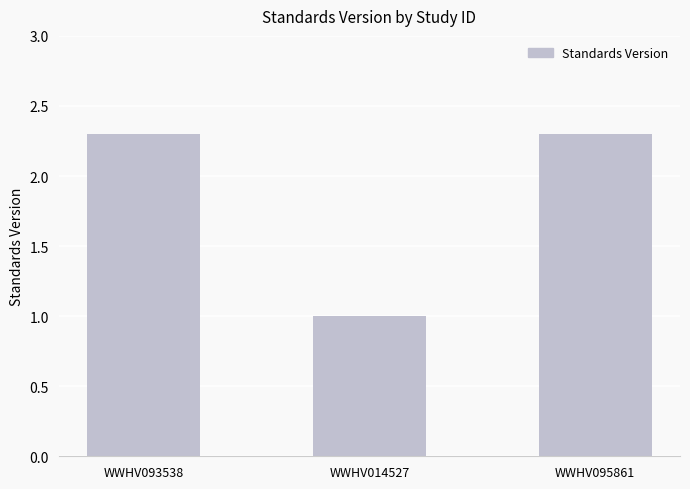

What is the ratio of the value at WWHV093538 to the value at WWHV014527?

2.3